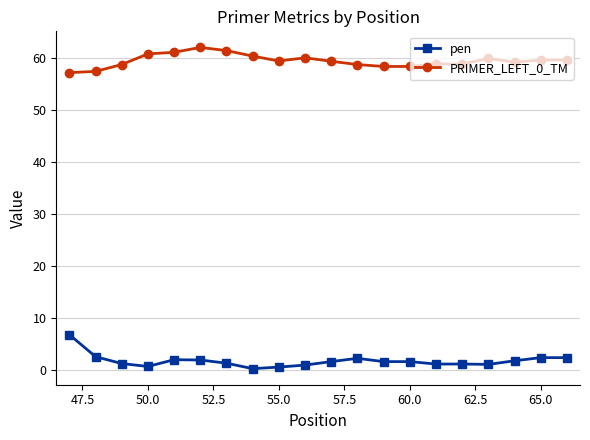

Which series has the largest total across all categories?

PRIMER_LEFT_0_TM